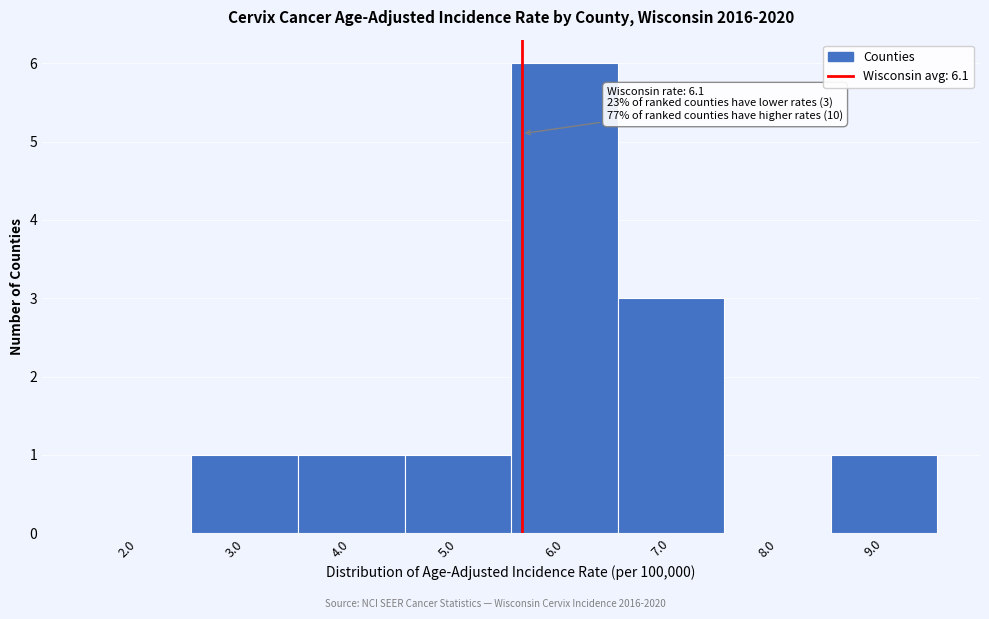

Reading left to right, extract all data points from this chart.

2.0=0	3.0=1	4.0=1	5.0=1	6.0=6	7.0=3	8.0=0	9.0=1